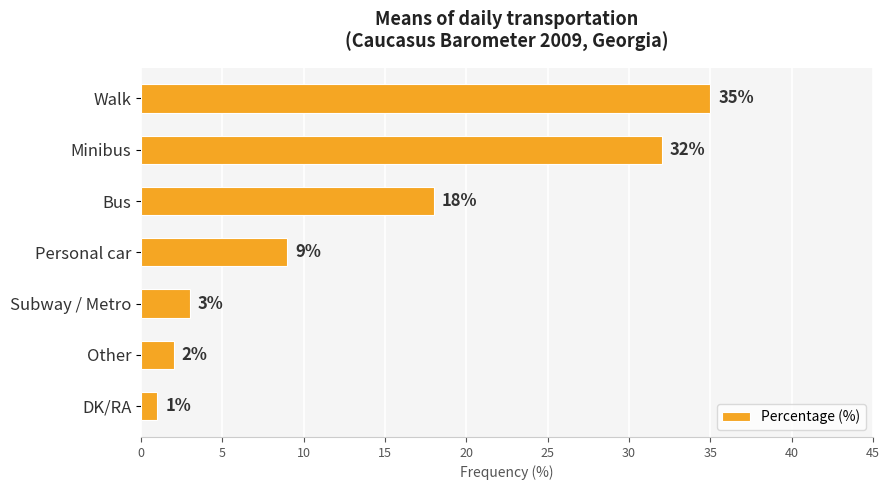

What is the average value?

14